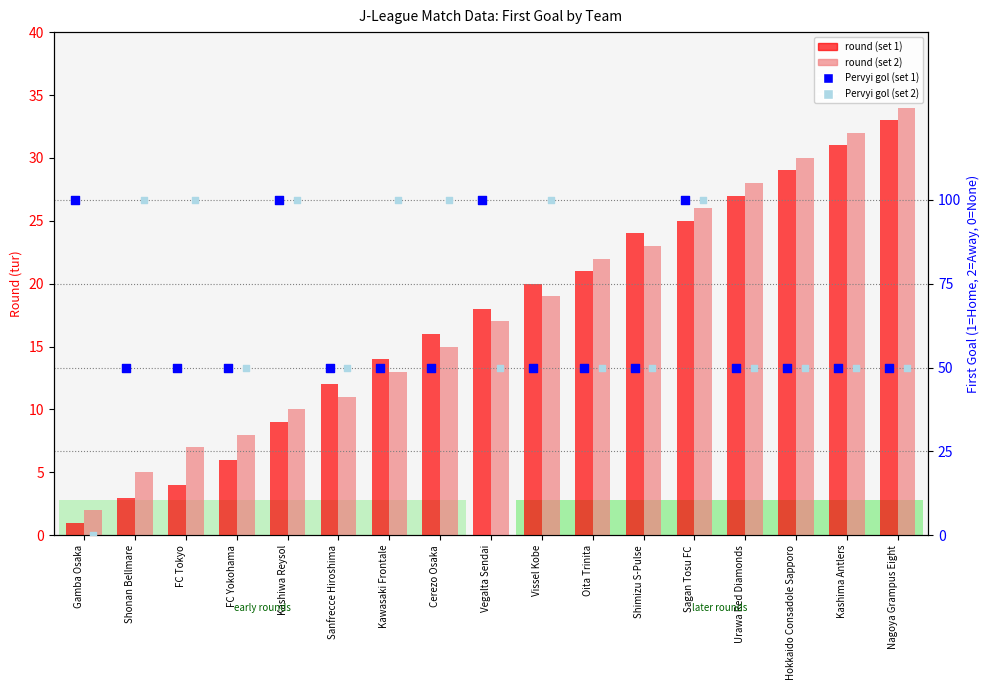

Which series contains the highest Y value?

Pervyi gol (set 1)